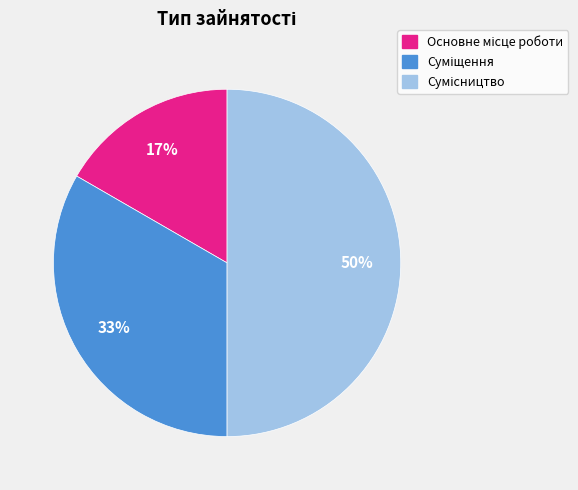

To the nearest percent, what is the difference between the largest and smallest slice percentages?

33%